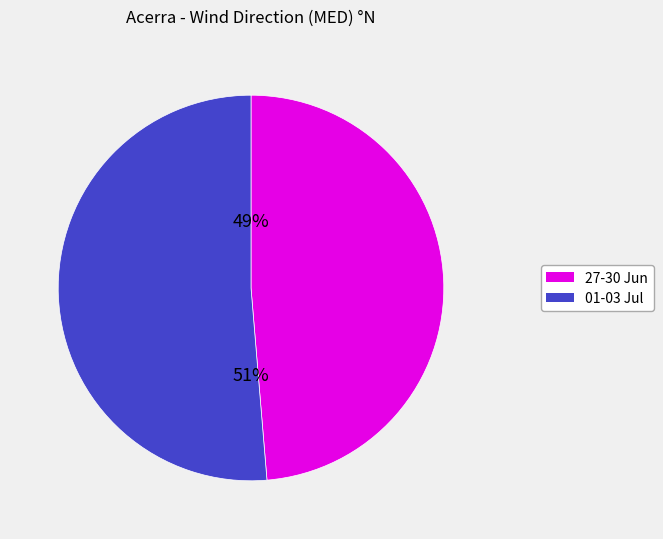

To the nearest percent, what is the average slice percentage?

50%